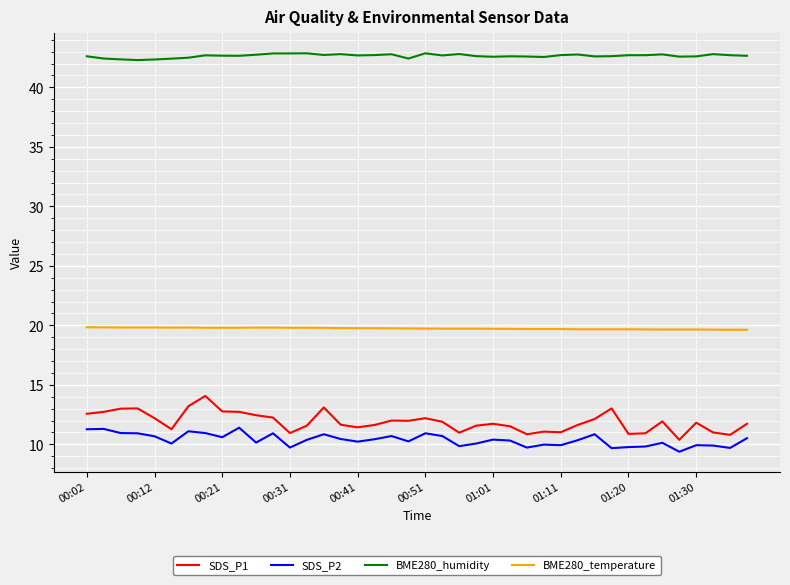

What is the greatest value displayed?

42.9